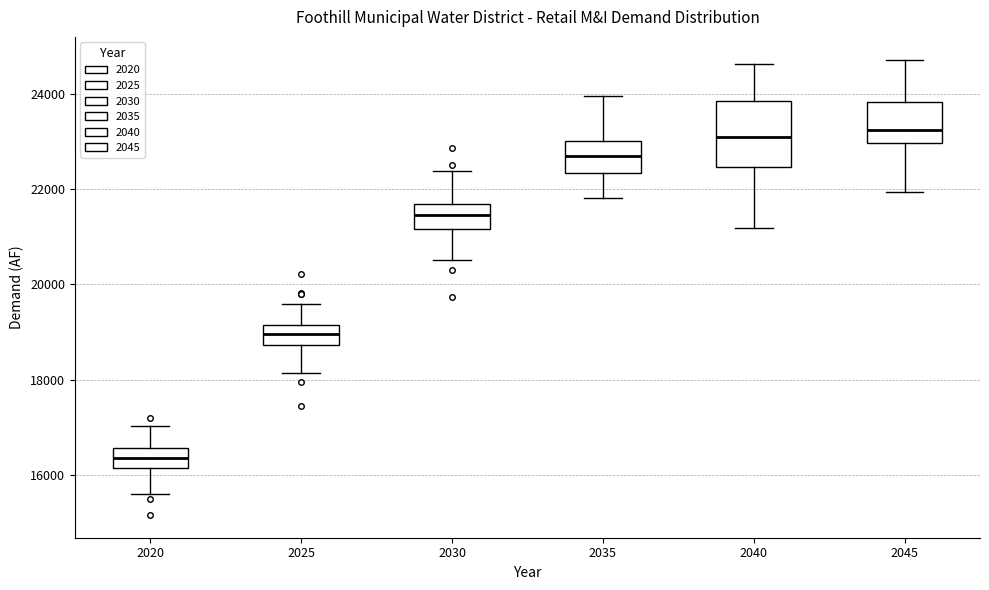

Where is the upper edge of the box at x = 2020 on the y-axis? The values are not printed on the chart, so give them approximately, as read against the axis.

16600